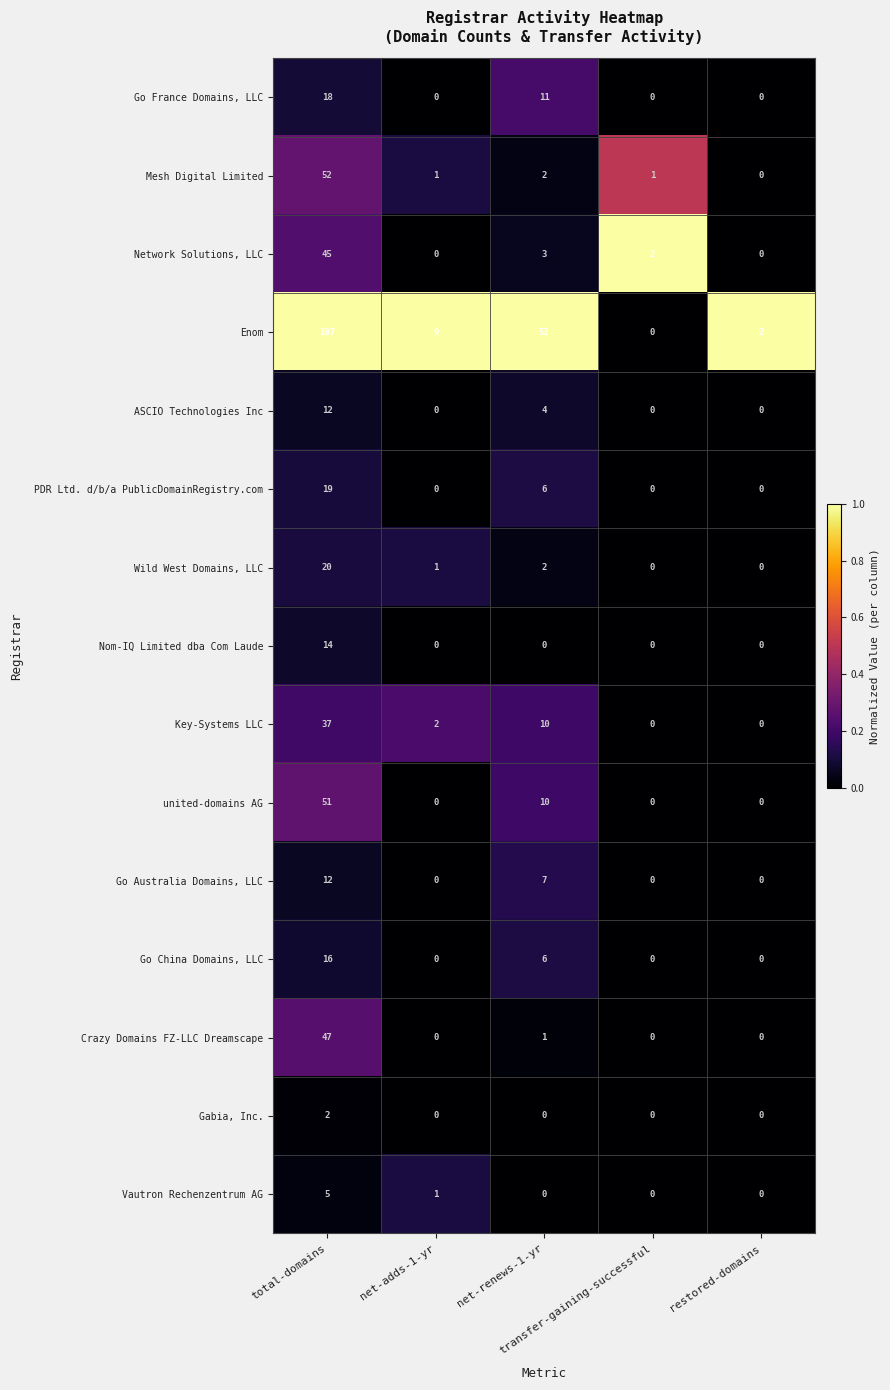

Which series has the largest total across all categories?

Enom